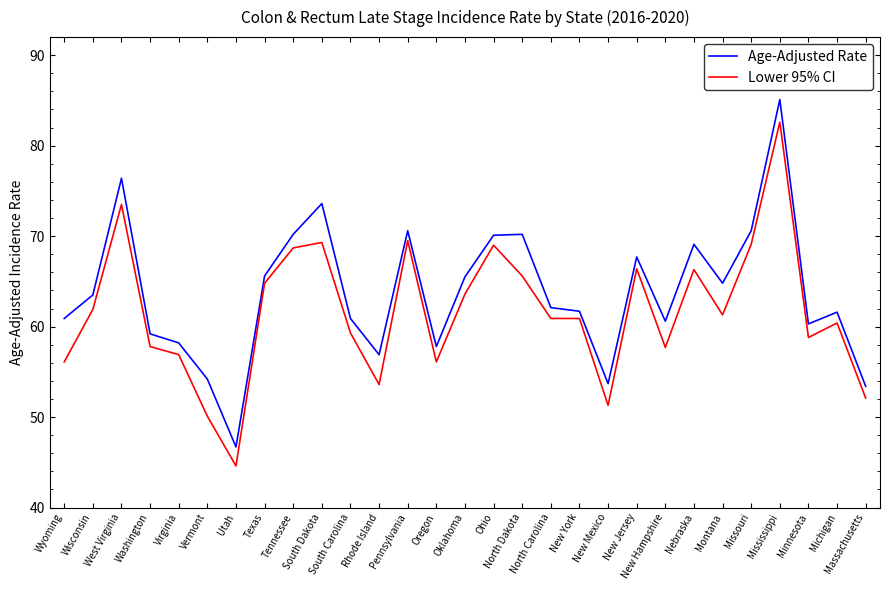

Rank the series by their maximum value, from lowest to highest.

Lower 95% CI, Age-Adjusted Rate